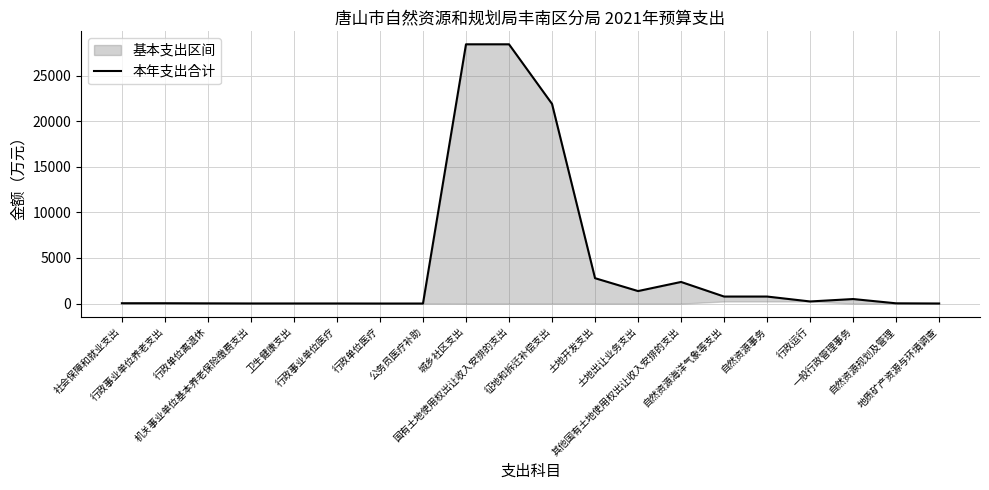

List the labels in order of value, smallest first.

行政单位医疗, 公务员医疗补助, 地质矿产资源与环境调查, 卫生健康支出, 行政事业单位医疗, 机关事业单位基本养老保险缴费支出, 行政单位离退休, 自然资源规划及管理, 社会保障和就业支出, 行政事业单位养老支出, 行政运行, 一般行政管理事务, 自然资源海洋气象等支出, 自然资源事务, 土地出让业务支出, 其他国有土地使用权出让收入安排的支出, 土地开发支出, 征地和拆迁补偿支出, 城乡社区支出, 国有土地使用权出让收入安排的支出